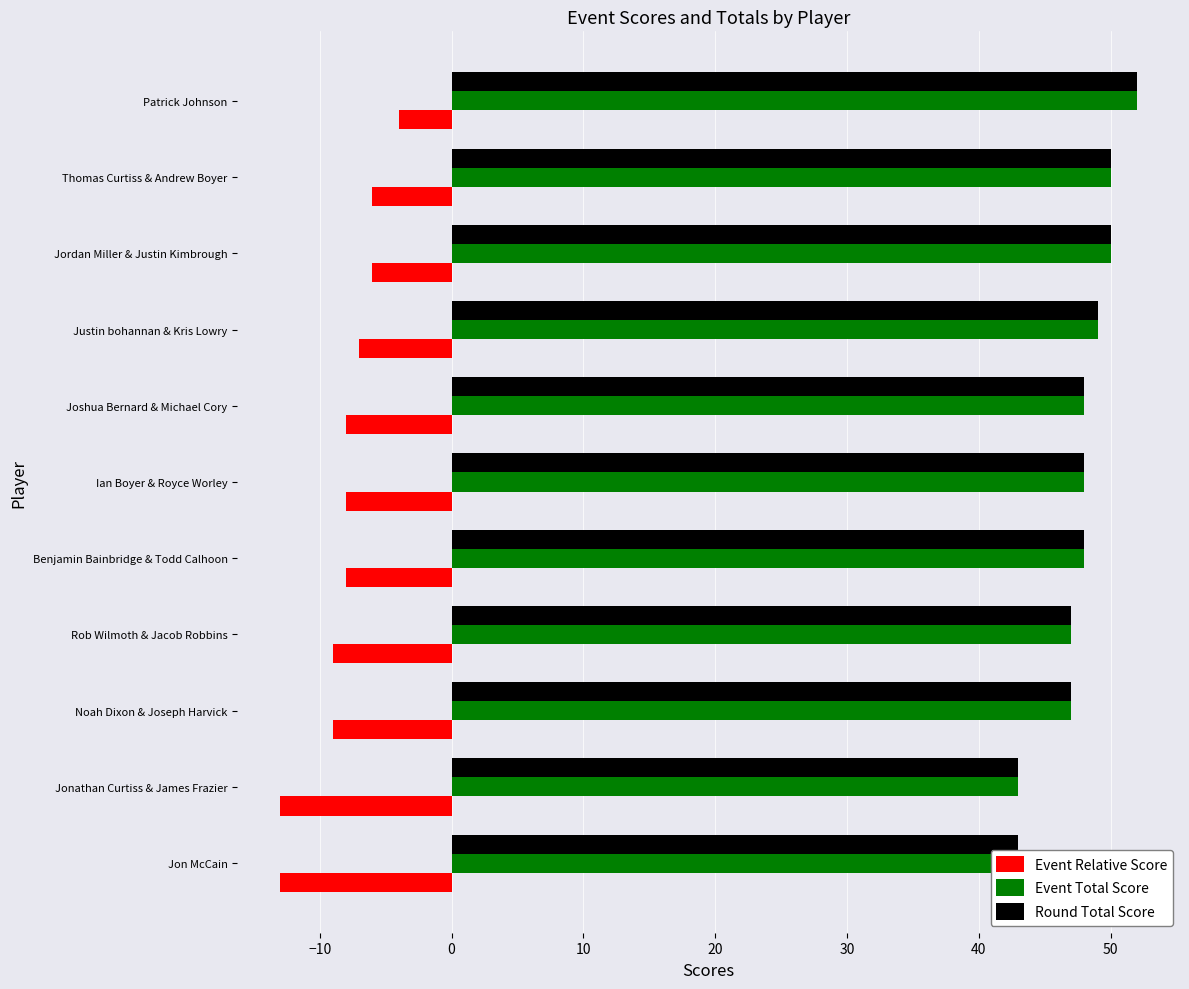

Which series has the largest range (max minus min)?

Event Relative Score